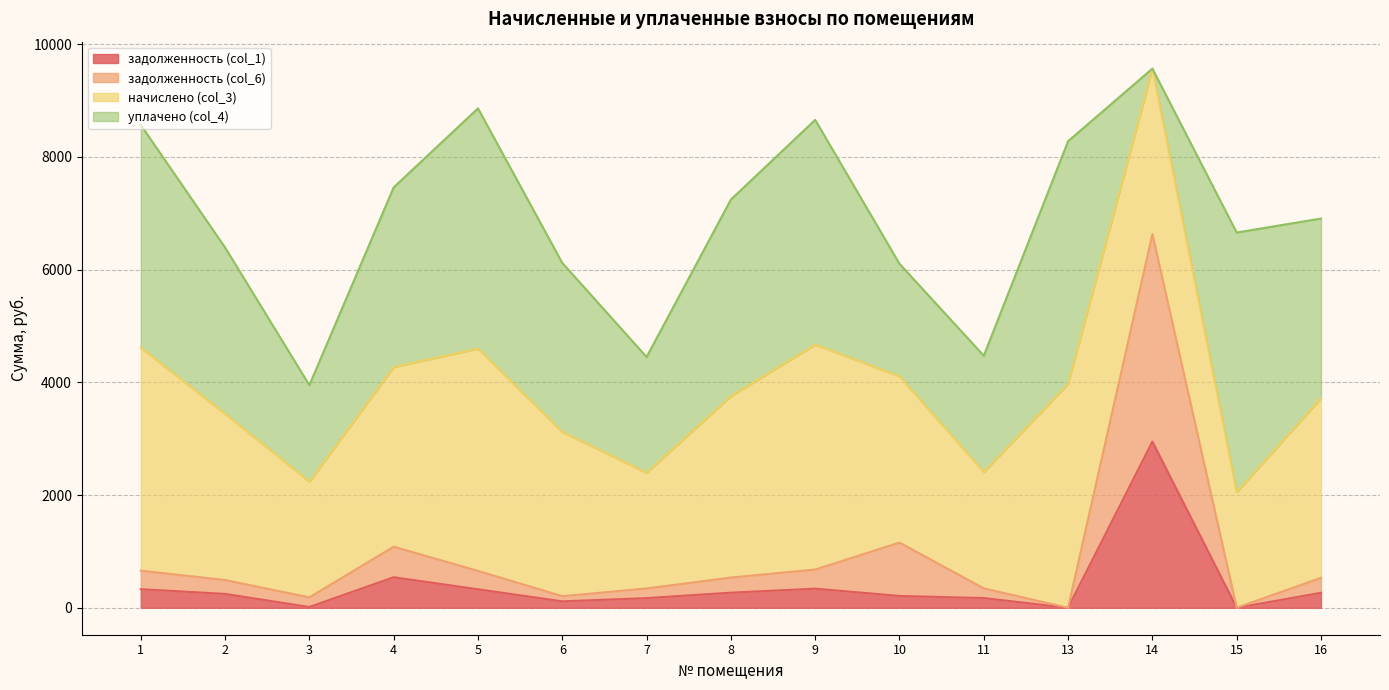

How many interior local valleys does the задолженность (col_1) series have?

4